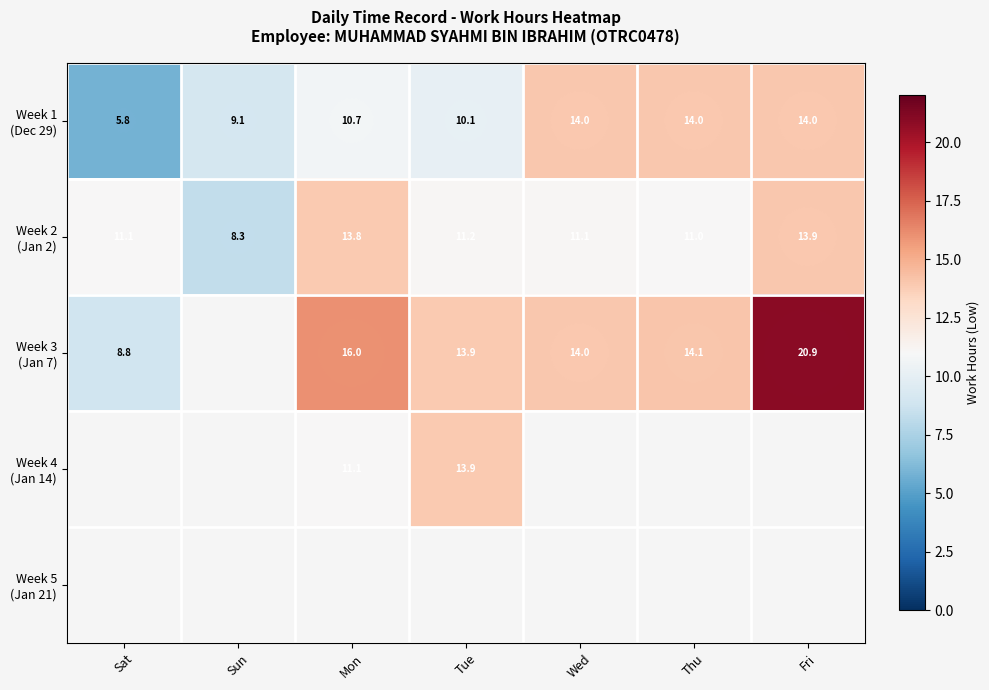

How many categories are shown in the chart?

7